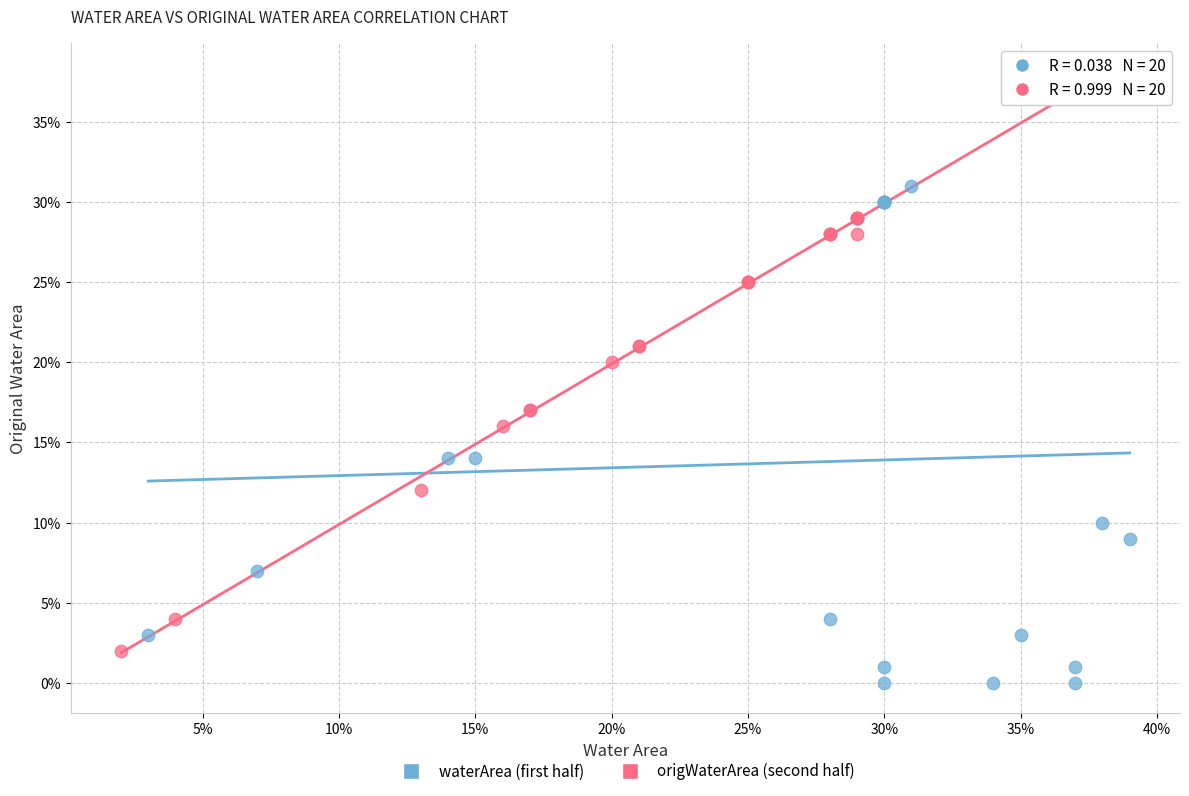

What are all the series names shown in the legend?

waterArea (first half), origWaterArea (second half)